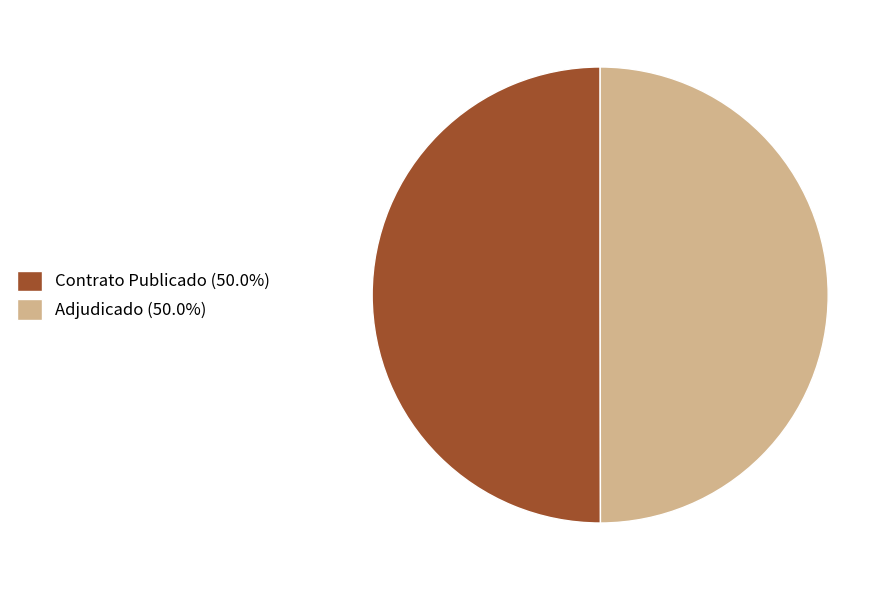

Count the number of slices in the pie.

2